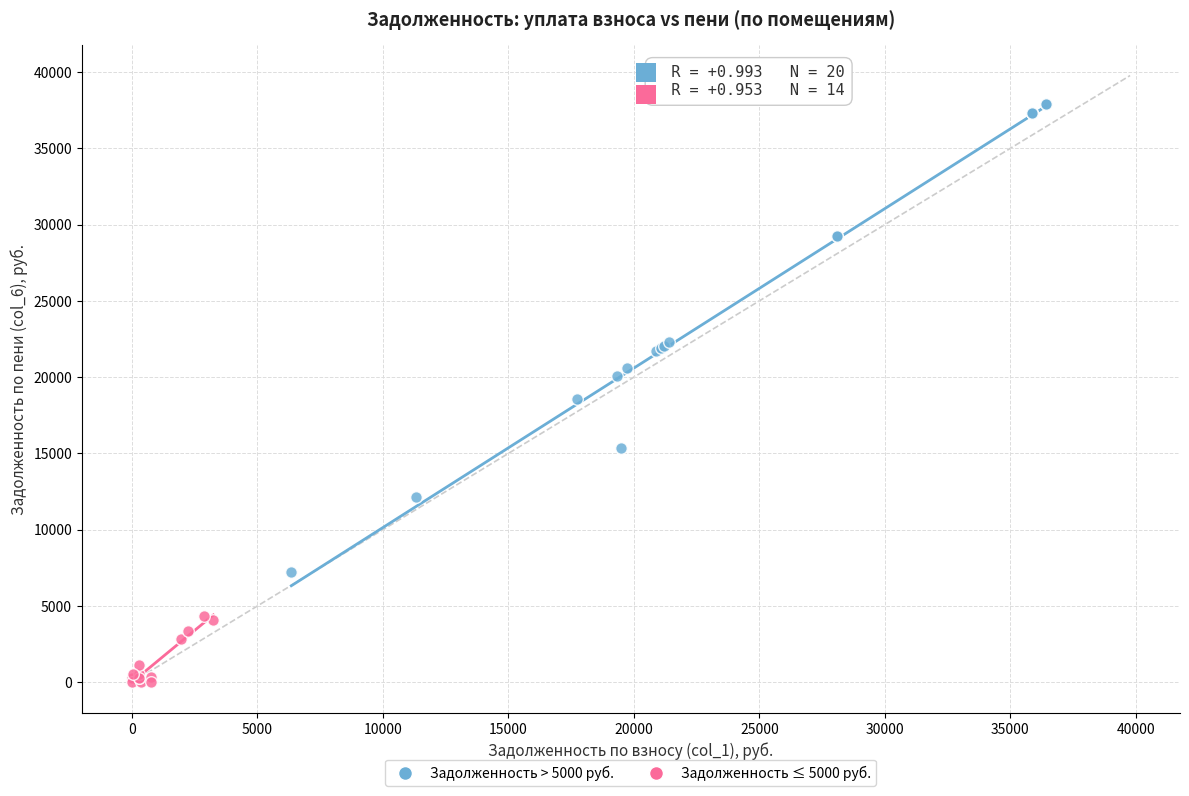

Which series has the largest Y range (max minus min)?

Задолженность > 5000 руб.